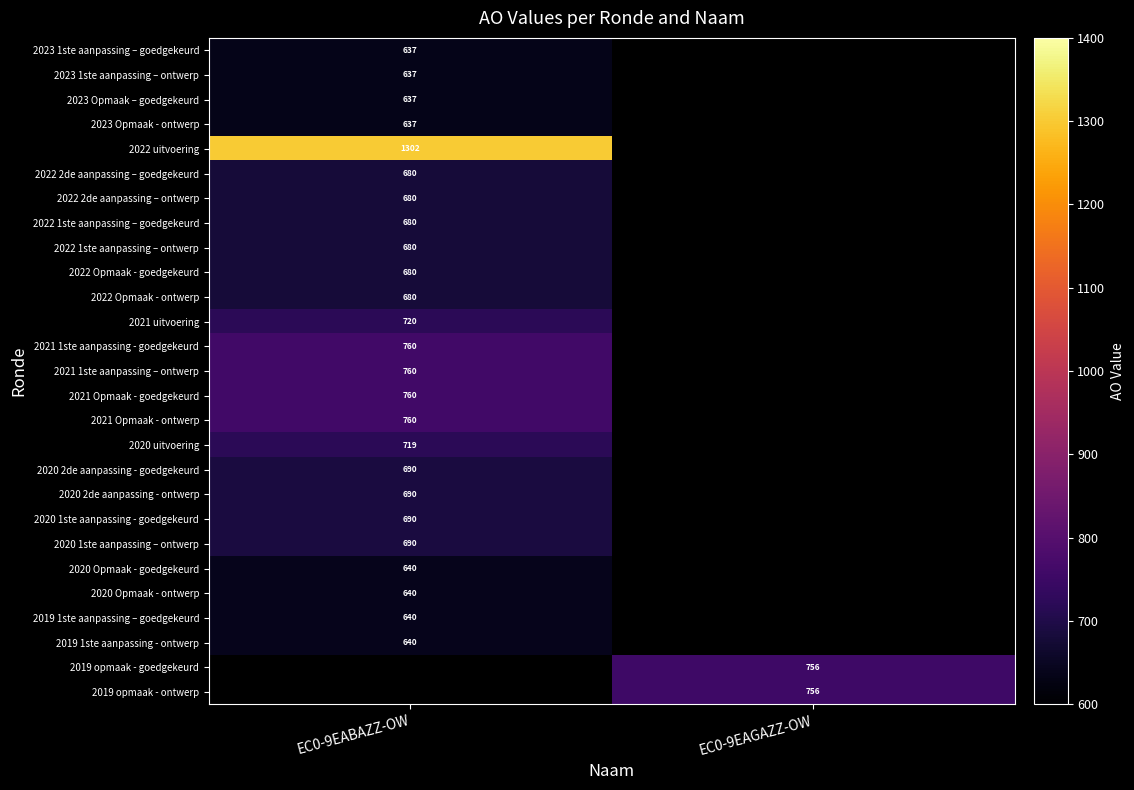

Is it true that 2021 uitvoering equals 720 at EC0-9EABAZZ-OW?

True